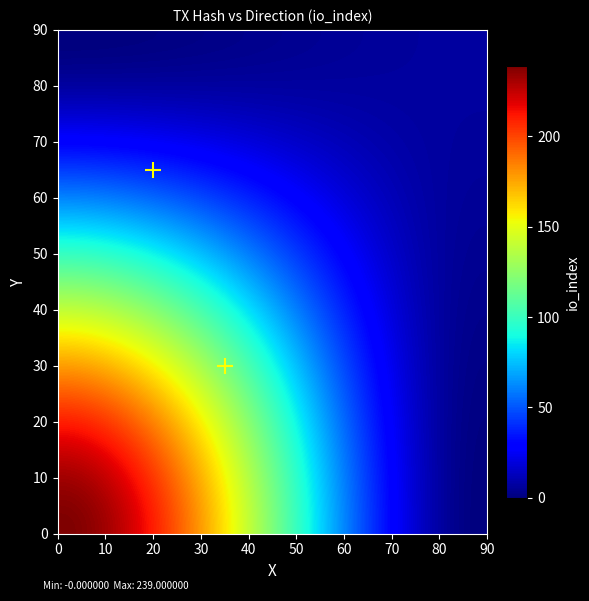

Count the number of categories in the chart.

2